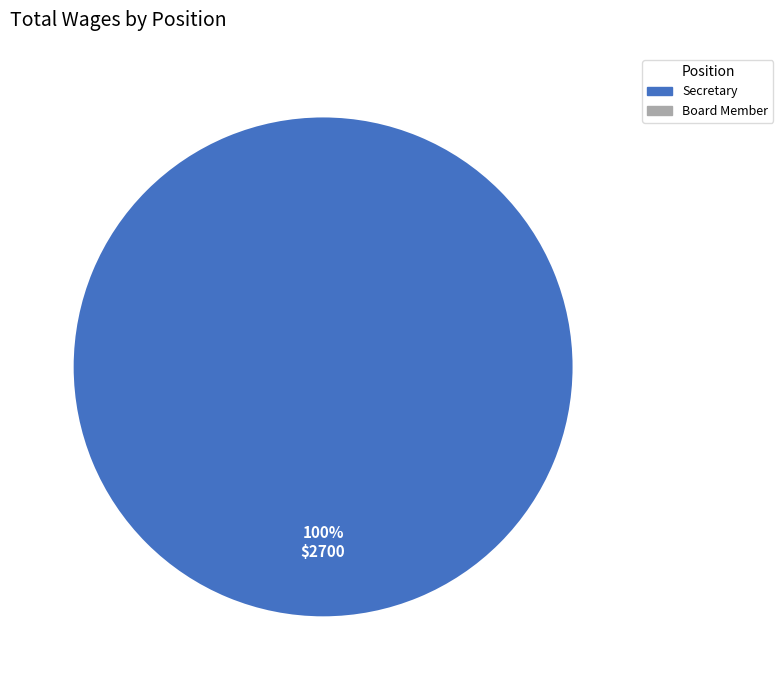

Does any single category account for the majority?

Yes